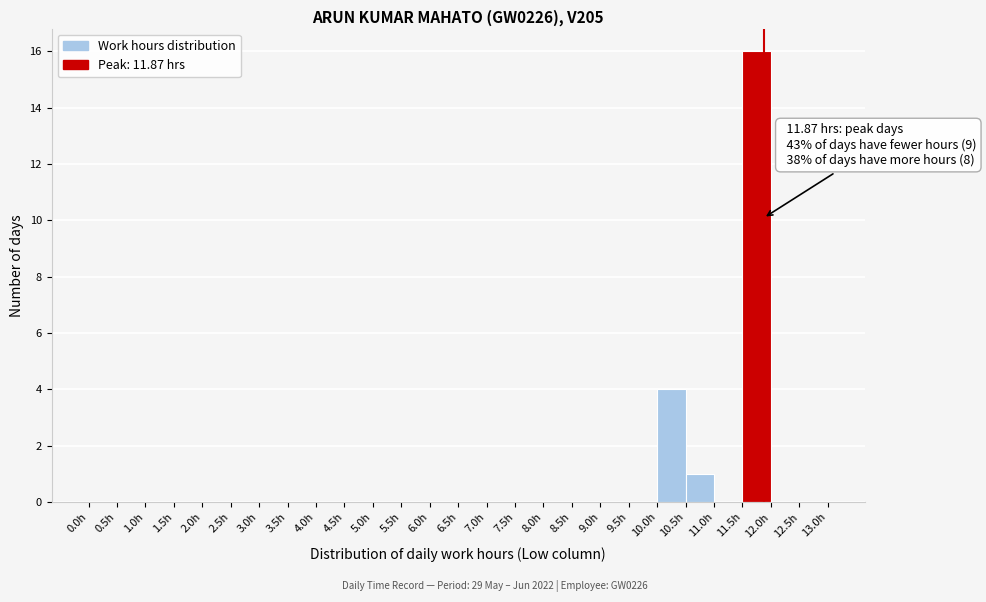

Over which range of the x-axis is the bar tallest?

11.5 to 12.0